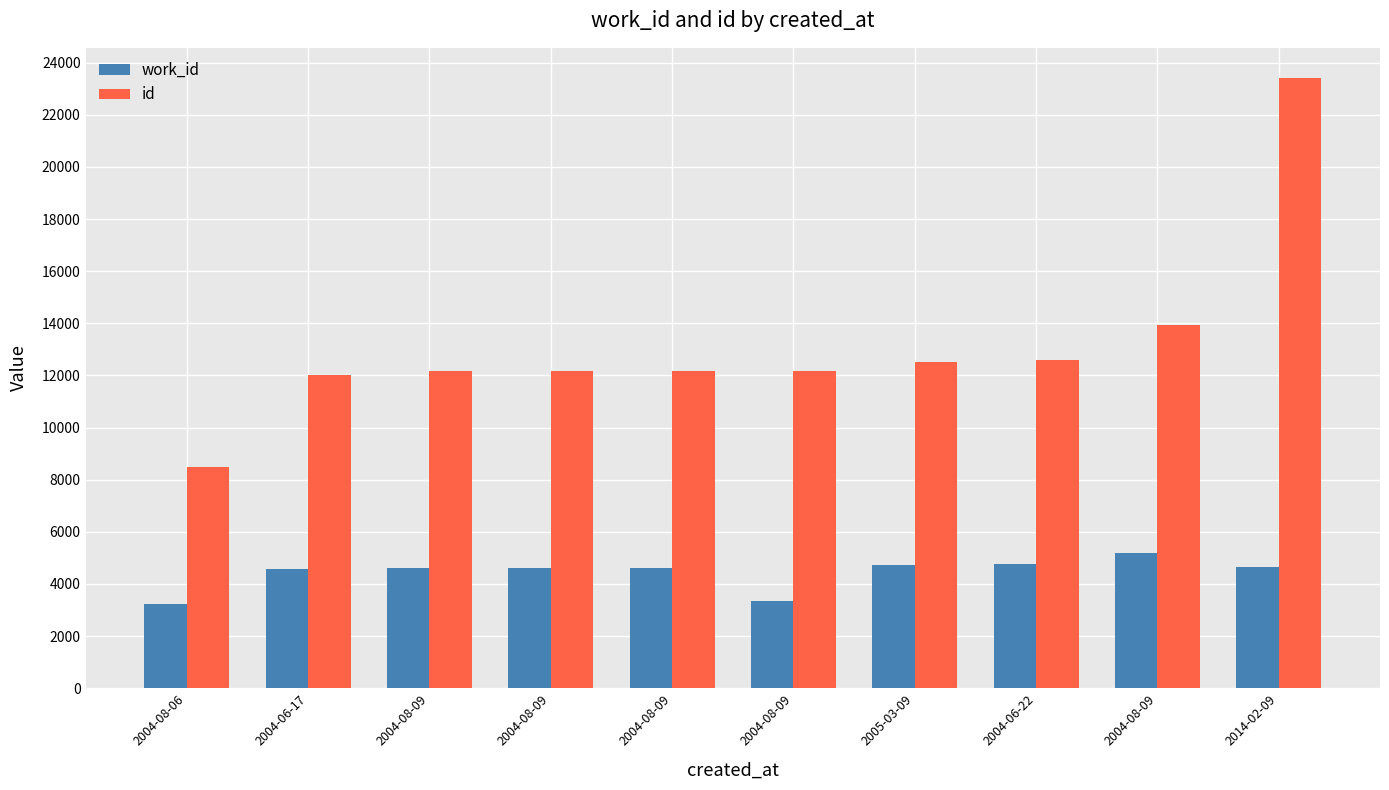

What is the label of the 3rd bar from the left?

2004-08-09